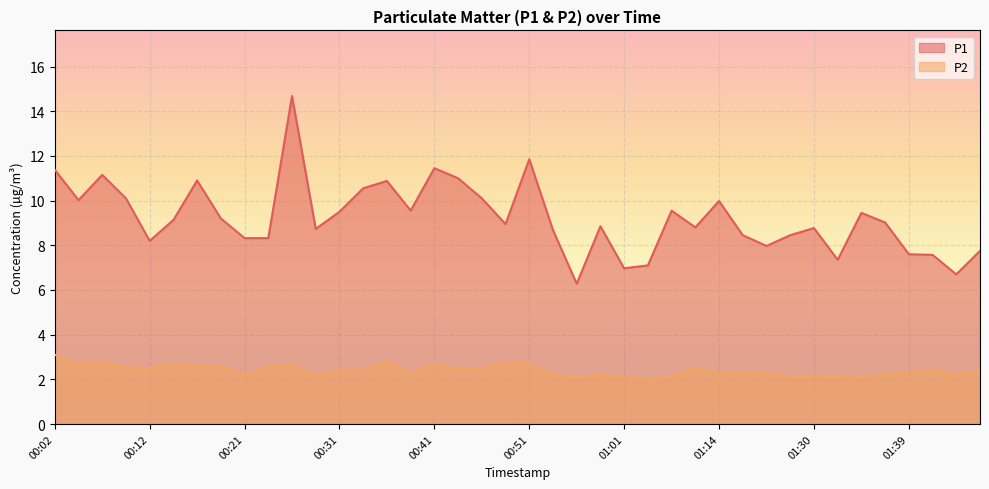

Is the value of P1 at 00:04 greater than the value of P2 at 00:14?

Yes